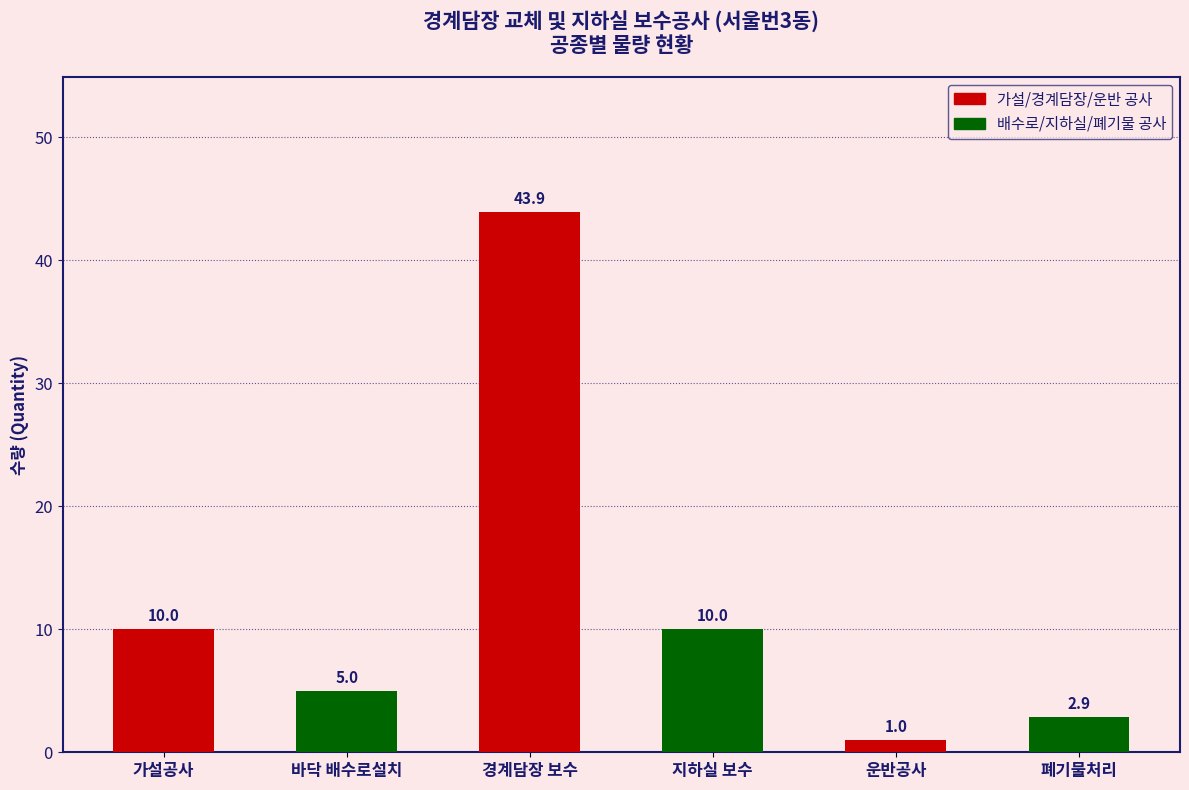

What is the difference between the maximum and second lowest values?

41.0